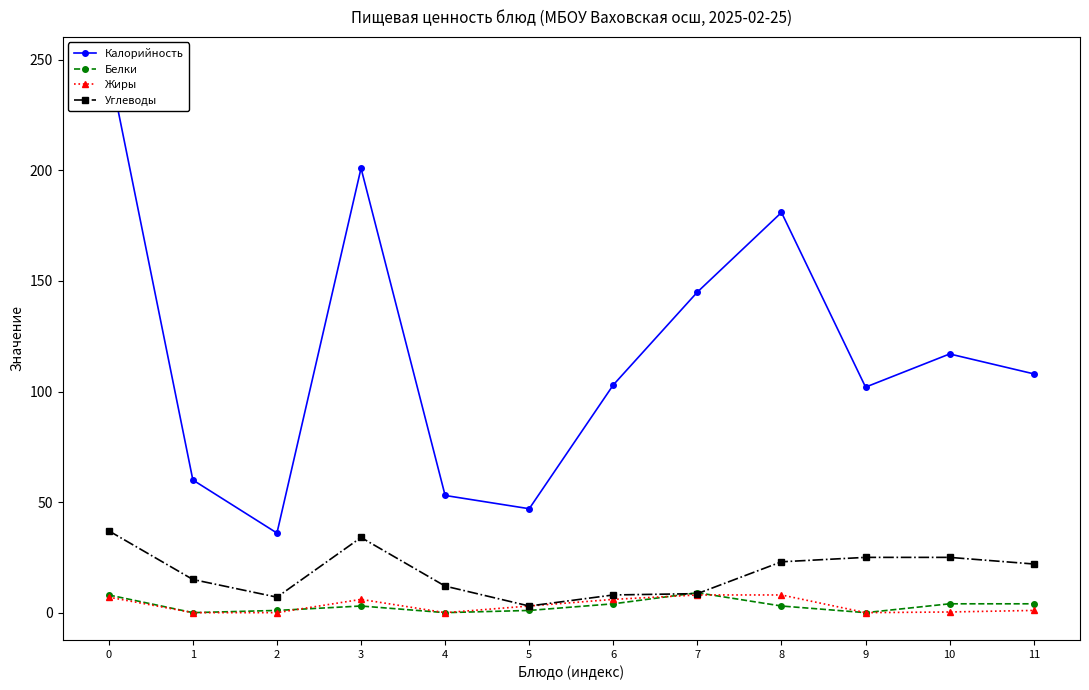

True or false: Жиры and Белки intersect in this chart.

True